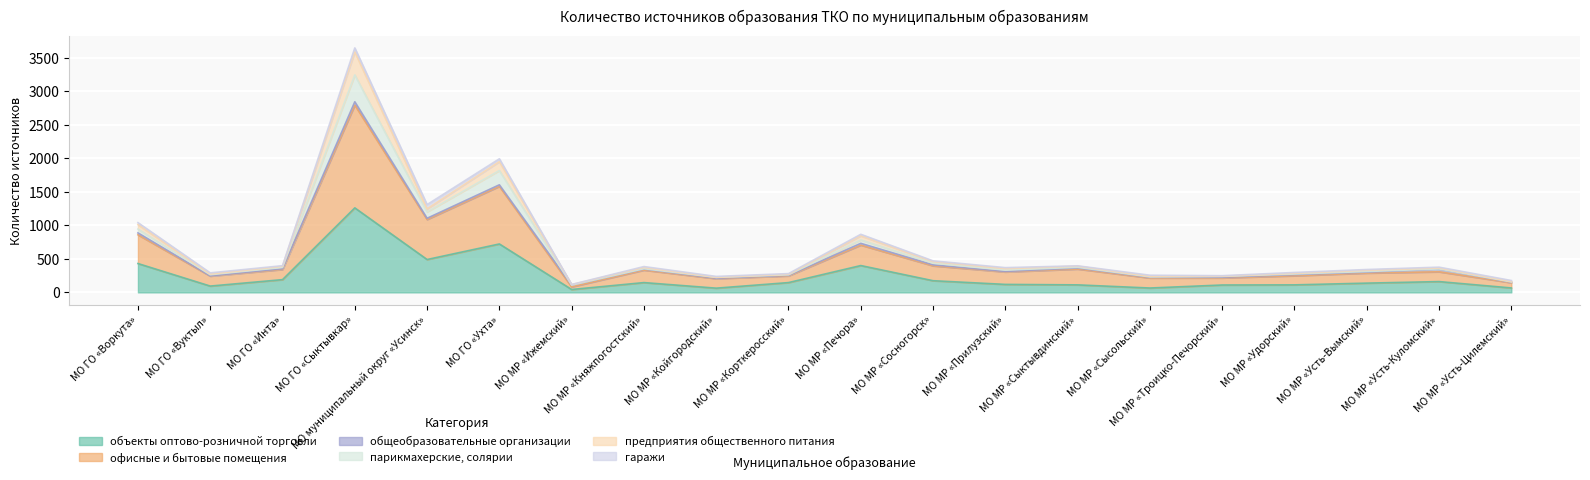

Count the number of categories in the chart.

20